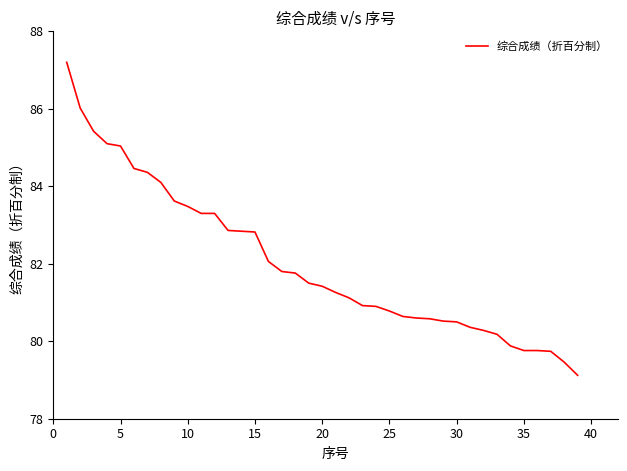

Does the chart have visible grid lines?

No